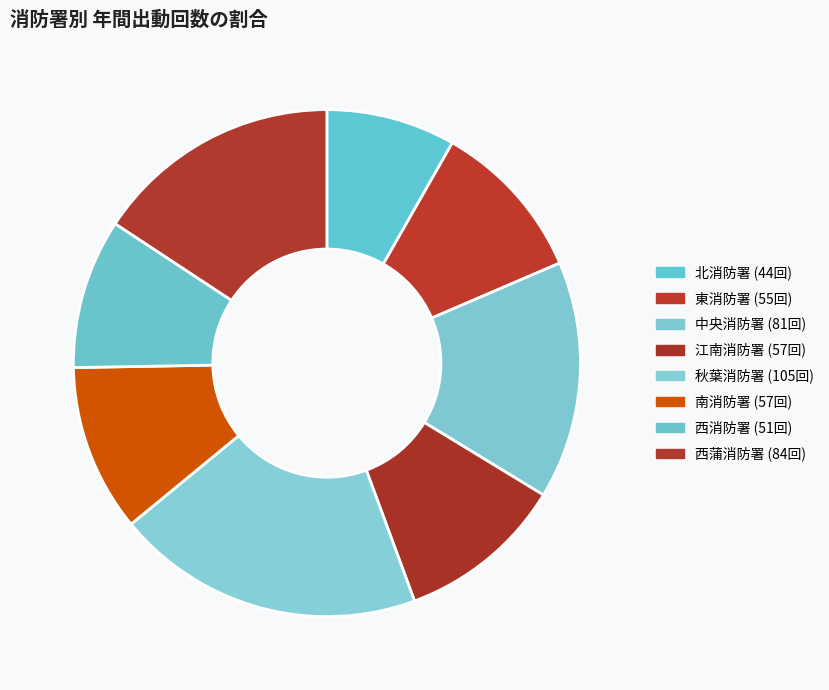

How many segments does this pie chart have?

8